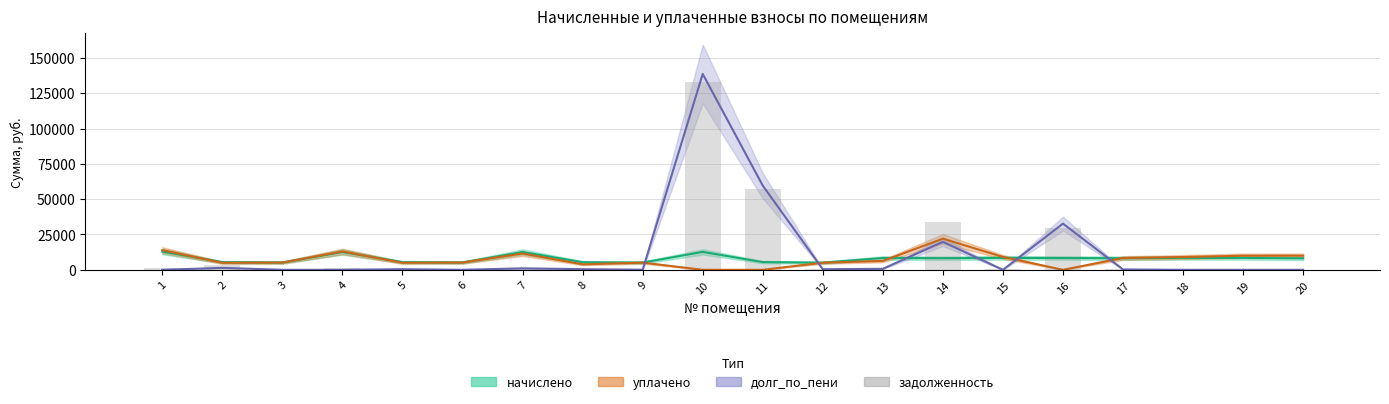

True or false: the data shows 1085.1 at 2.

False